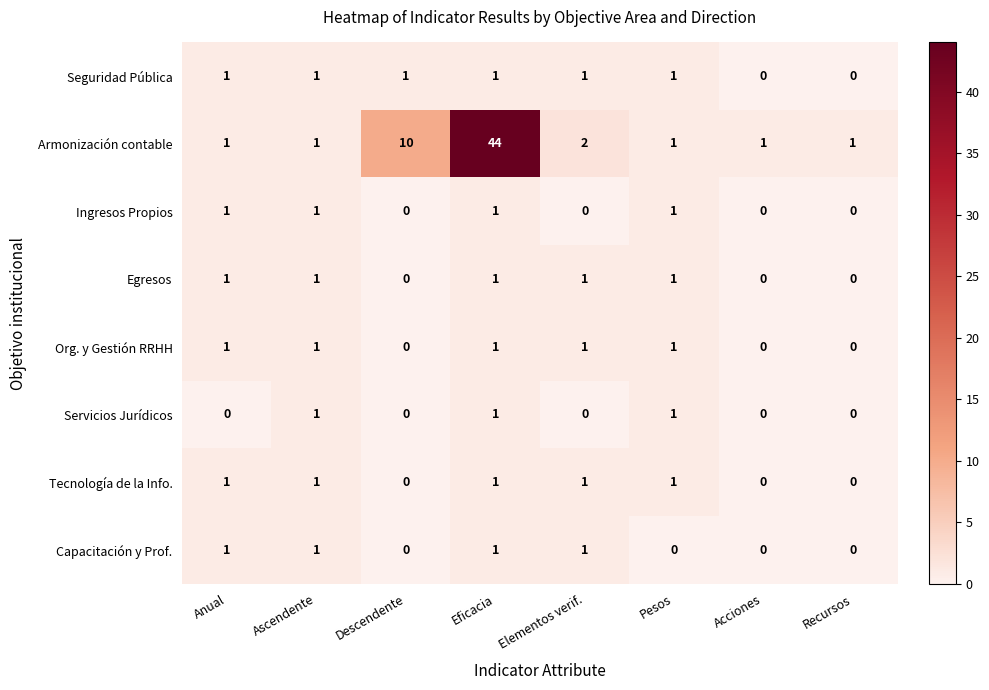

Which series has the largest range (max minus min)?

Armonización contable